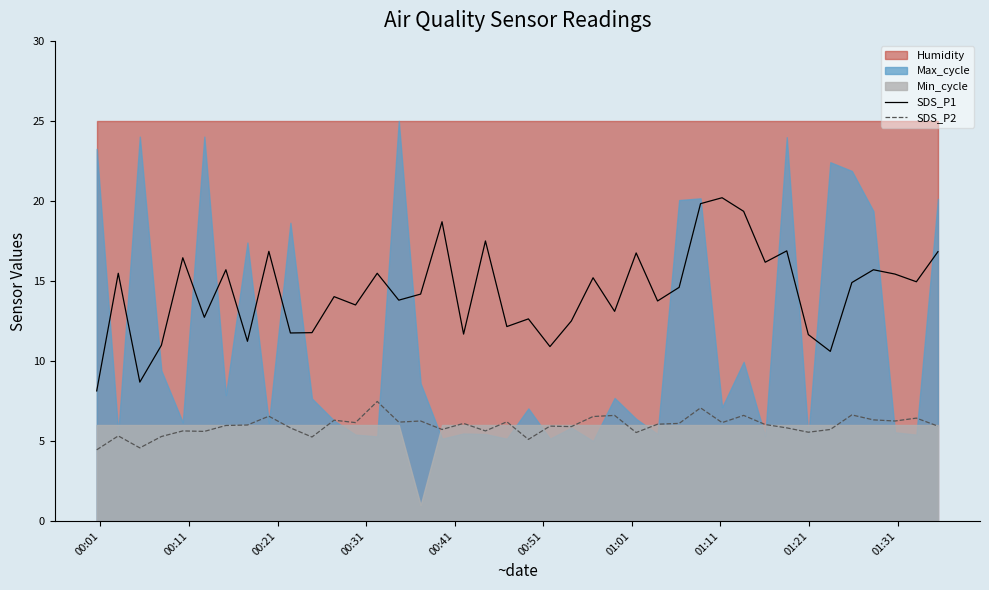

True or false: SDS_P1 and SDS_P2 cross at least once.

False